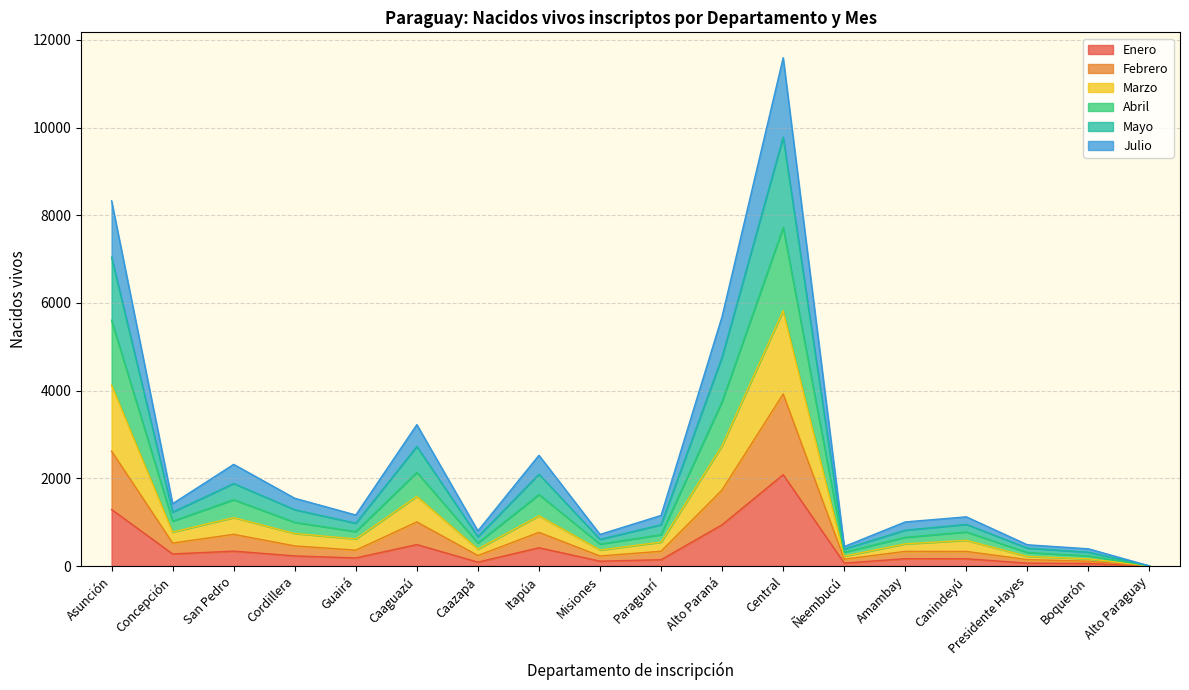

At which category is the sum across all series the highest?

Central